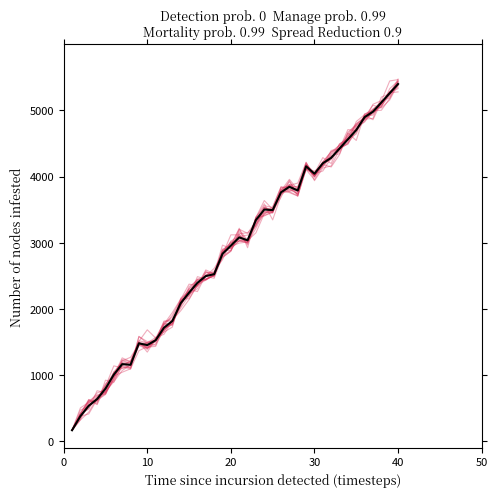

Does the chart display data point markers on the line(s)?

No